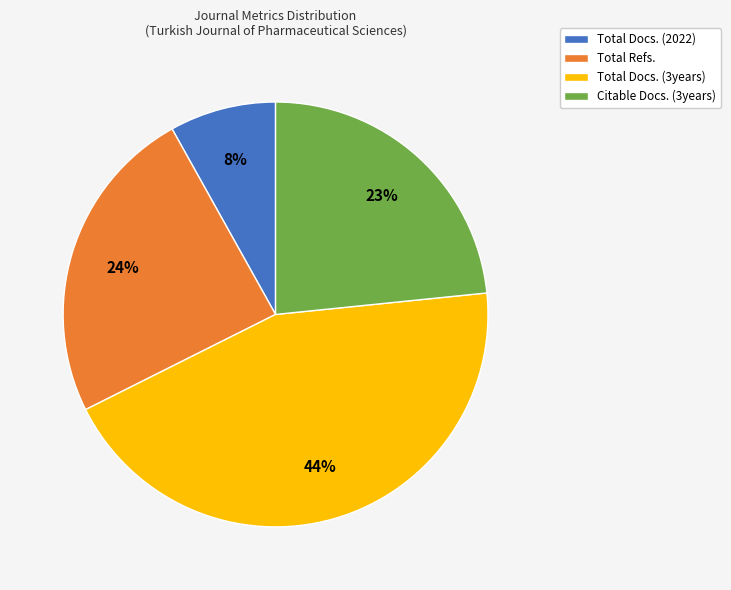

Is there any slice that represents more than half of the pie?

No